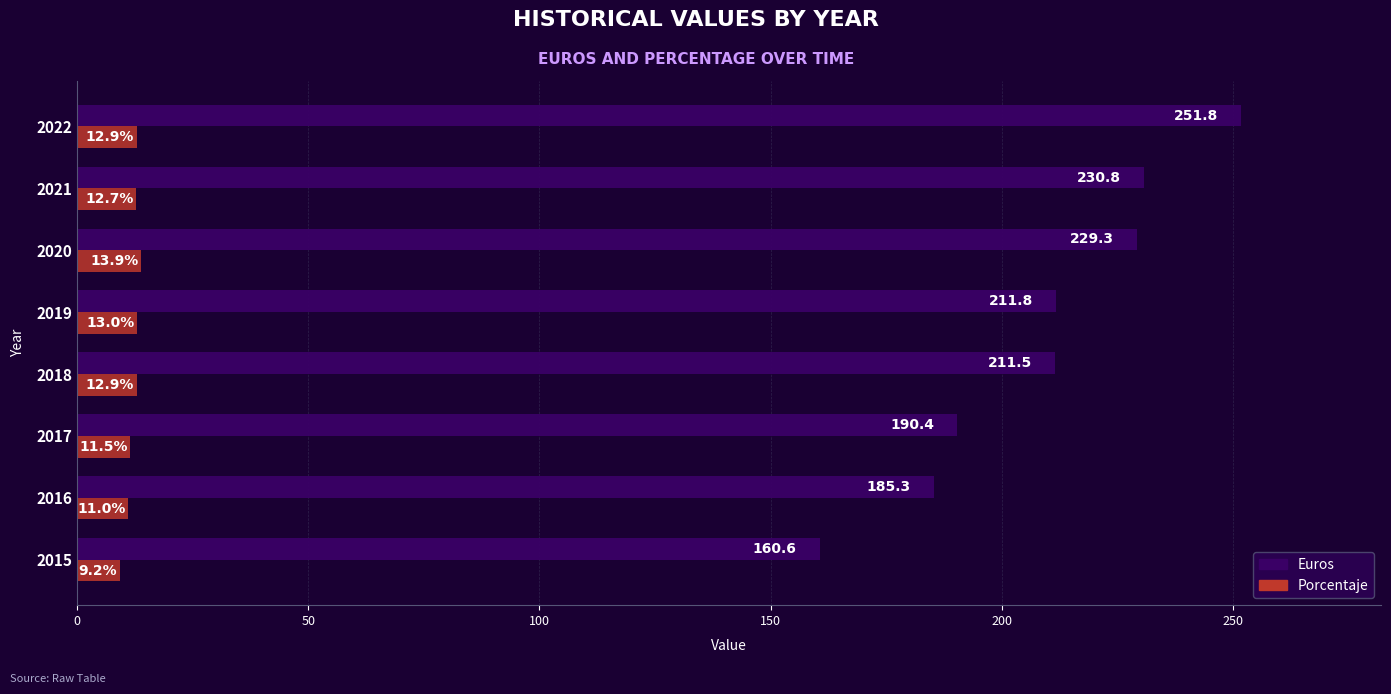

True or false: Porcentaje has a value of 11.5 at 2017.

True